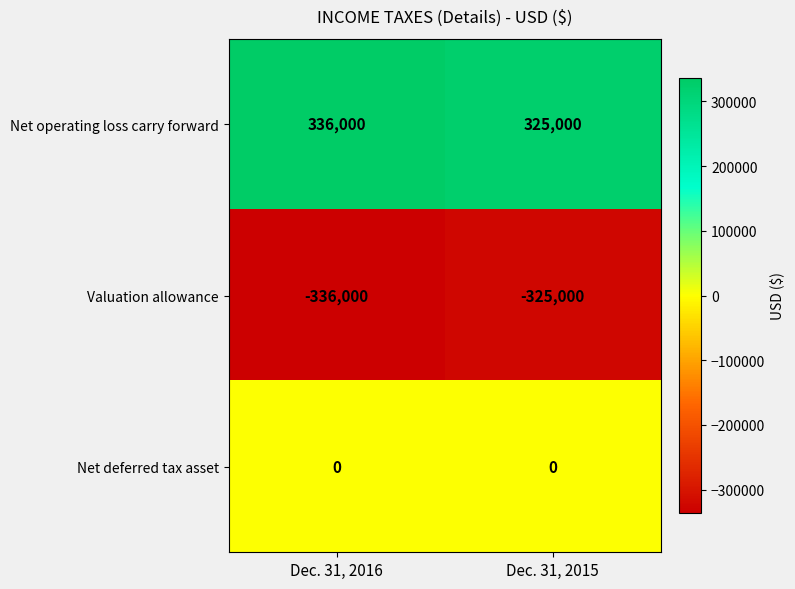

What is the approximate value of Net operating loss carry forward at Dec. 31, 2015, to the nearest 10?

325000